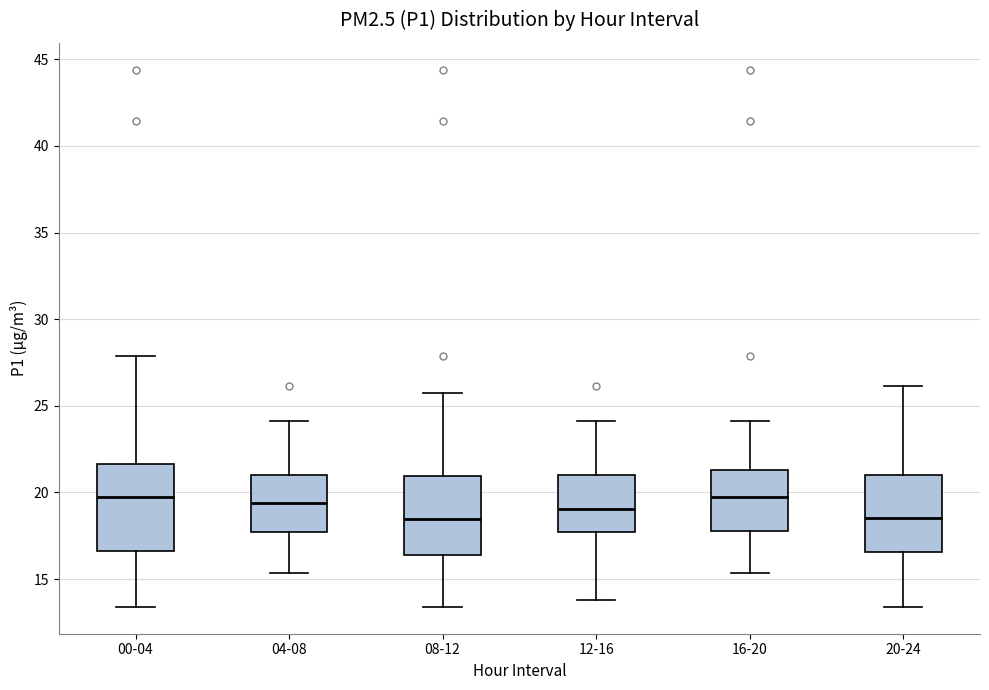

Reading left to right, read every box against the y-axis: the position of its median line, the range the box covers, and the ends of its whiskers. The values are not printed on the chart, so give them approximately, as read against the axis.

00-04: median 19.5, box 16.5 to 21.5, whiskers 13.5 to 28.0
04-08: median 19.5, box 17.5 to 21.0, whiskers 15.5 to 24.0
08-12: median 18.5, box 16.5 to 21.0, whiskers 13.5 to 26.0
12-16: median 19.0, box 17.5 to 21.0, whiskers 14.0 to 24.0
16-20: median 19.5, box 18.0 to 21.5, whiskers 15.5 to 24.0
20-24: median 18.5, box 16.5 to 21.0, whiskers 13.5 to 26.0